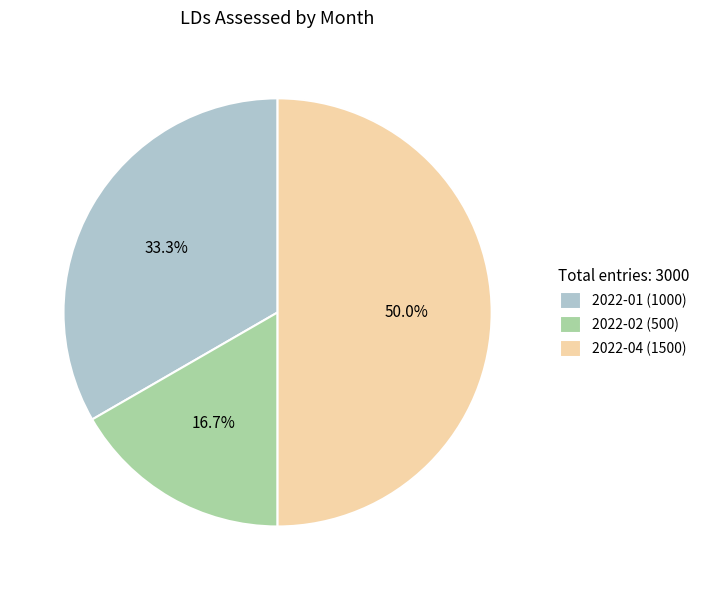

Which slice is the largest?

2022-04 (1500)